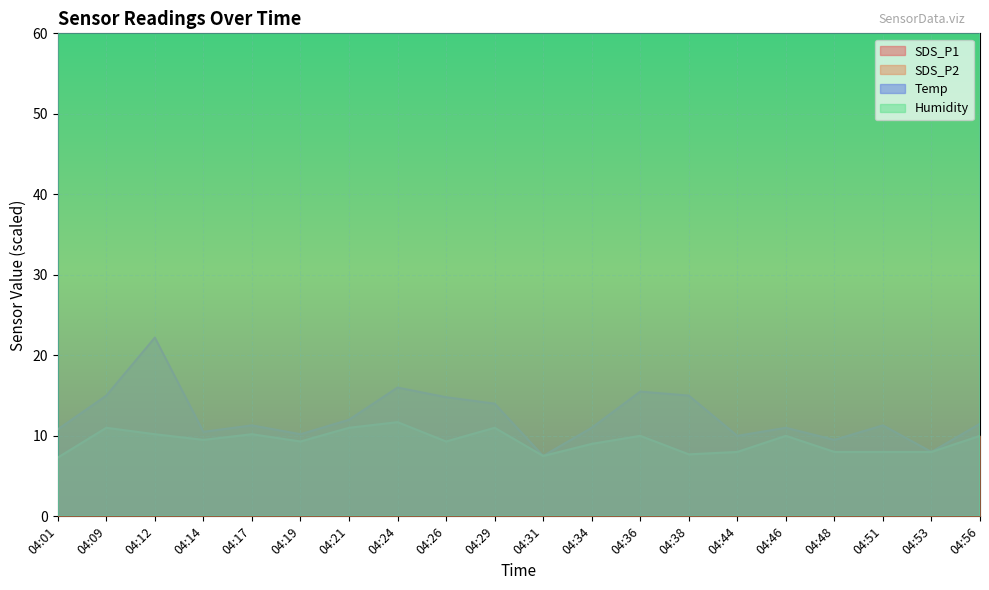

What value does the SDS_P2 series have at 04:48?

8.0